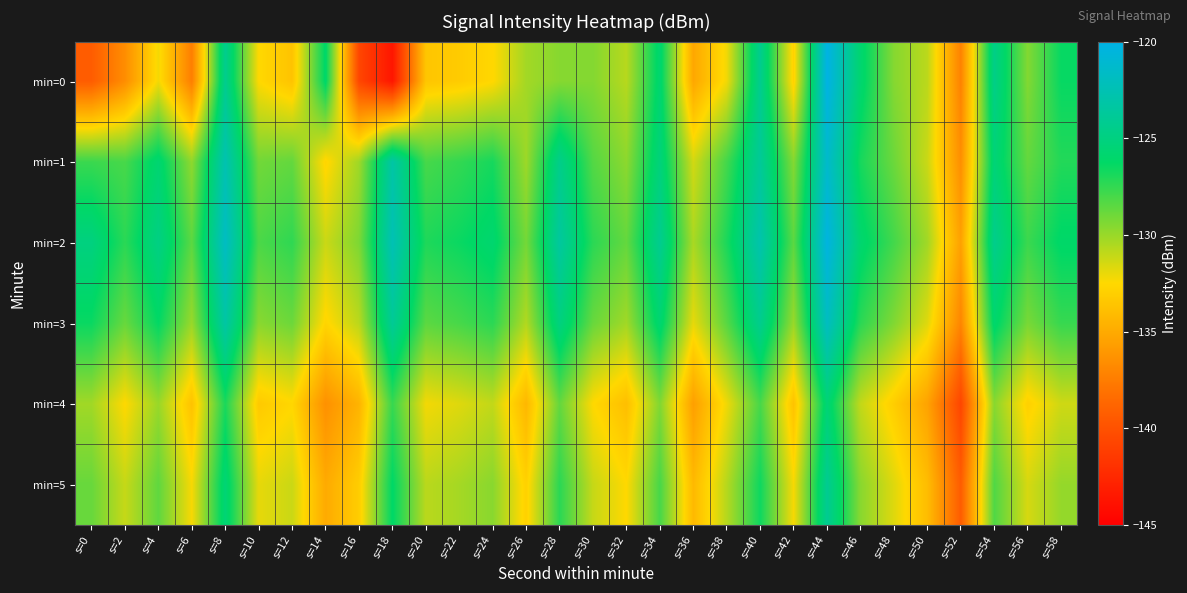

Reading left to right, what are all the values shown in this chart?

min=0: s=0=-139.3	s=2=-136.6	s=4=-132.2	s=6=-137.4	s=8=-124.3	s=10=-132.5	s=12=-133.7	s=14=-126.0	s=16=-140.7	s=18=-143.6	s=20=-133.5	s=22=-133.2	s=24=-132.6	s=26=-130.3	s=28=-129.5	s=30=-129.5	s=32=-130.7	s=34=-125.8	s=36=-135.2	s=38=-132.2	s=40=-124.3	s=42=-132.9	s=44=-120.1	s=46=-125.8	s=48=-129.5	s=50=-130.8	s=52=-137.2	s=54=-124.6	s=56=-129.4	s=58=-126.4
min=1: s=0=-127.7	s=2=-128.0	s=4=-125.7	s=6=-129.8	s=8=-122.6	s=10=-129.0	s=12=-128.7	s=14=-132.7	s=16=-130.2	s=18=-123.2	s=20=-128.0	s=22=-127.5	s=24=-126.8	s=26=-130.1	s=28=-124.5	s=30=-128.3	s=32=-129.7	s=34=-125.2	s=36=-131.4	s=38=-127.9	s=40=-123.8	s=42=-129.5	s=44=-121.3	s=46=-126.8	s=48=-128.9	s=50=-131.2	s=52=-136.5	s=54=-125.4	s=56=-128.7	s=58=-127.1
min=2: s=0=-125.0	s=2=-127.3	s=4=-124.8	s=6=-128.5	s=8=-121.7	s=10=-128.1	s=12=-127.4	s=14=-131.2	s=16=-129.3	s=18=-122.4	s=20=-127.0	s=22=-126.5	s=24=-125.8	s=26=-129.1	s=28=-123.5	s=30=-127.3	s=32=-128.7	s=34=-124.2	s=36=-130.4	s=38=-126.9	s=40=-122.8	s=42=-128.5	s=44=-120.3	s=46=-125.8	s=48=-127.9	s=50=-130.2	s=52=-135.5	s=54=-124.4	s=56=-127.7	s=58=-126.1
min=3: s=0=-126.5	s=2=-128.8	s=4=-126.3	s=6=-130.0	s=8=-123.2	s=10=-129.6	s=12=-128.9	s=14=-132.7	s=16=-130.8	s=18=-123.9	s=20=-128.5	s=22=-128.0	s=24=-127.3	s=26=-130.6	s=28=-125.0	s=30=-128.8	s=32=-130.2	s=34=-125.7	s=36=-131.9	s=38=-128.4	s=40=-124.3	s=42=-130.0	s=44=-121.8	s=46=-127.3	s=48=-129.4	s=50=-131.7	s=52=-137.0	s=54=-125.9	s=56=-129.2	s=58=-127.6
min=4: s=0=-130.2	s=2=-132.5	s=4=-130.0	s=6=-133.7	s=8=-126.9	s=10=-133.3	s=12=-132.6	s=14=-136.4	s=16=-134.5	s=18=-127.6	s=20=-132.2	s=22=-131.7	s=24=-131.0	s=26=-134.3	s=28=-128.7	s=30=-132.5	s=32=-133.9	s=34=-129.4	s=36=-135.6	s=38=-132.1	s=40=-128.0	s=42=-133.7	s=44=-125.5	s=46=-131.0	s=48=-133.1	s=50=-135.4	s=52=-140.7	s=54=-129.6	s=56=-132.9	s=58=-131.3
min=5: s=0=-128.8	s=2=-131.1	s=4=-128.6	s=6=-132.3	s=8=-125.5	s=10=-131.9	s=12=-131.2	s=14=-135.0	s=16=-133.1	s=18=-126.2	s=20=-130.8	s=22=-130.3	s=24=-129.6	s=26=-132.9	s=28=-127.3	s=30=-131.1	s=32=-132.5	s=34=-128.0	s=36=-134.2	s=38=-130.7	s=40=-126.6	s=42=-132.3	s=44=-124.1	s=46=-129.6	s=48=-131.7	s=50=-134.0	s=52=-139.3	s=54=-128.2	s=56=-131.5	s=58=-129.9